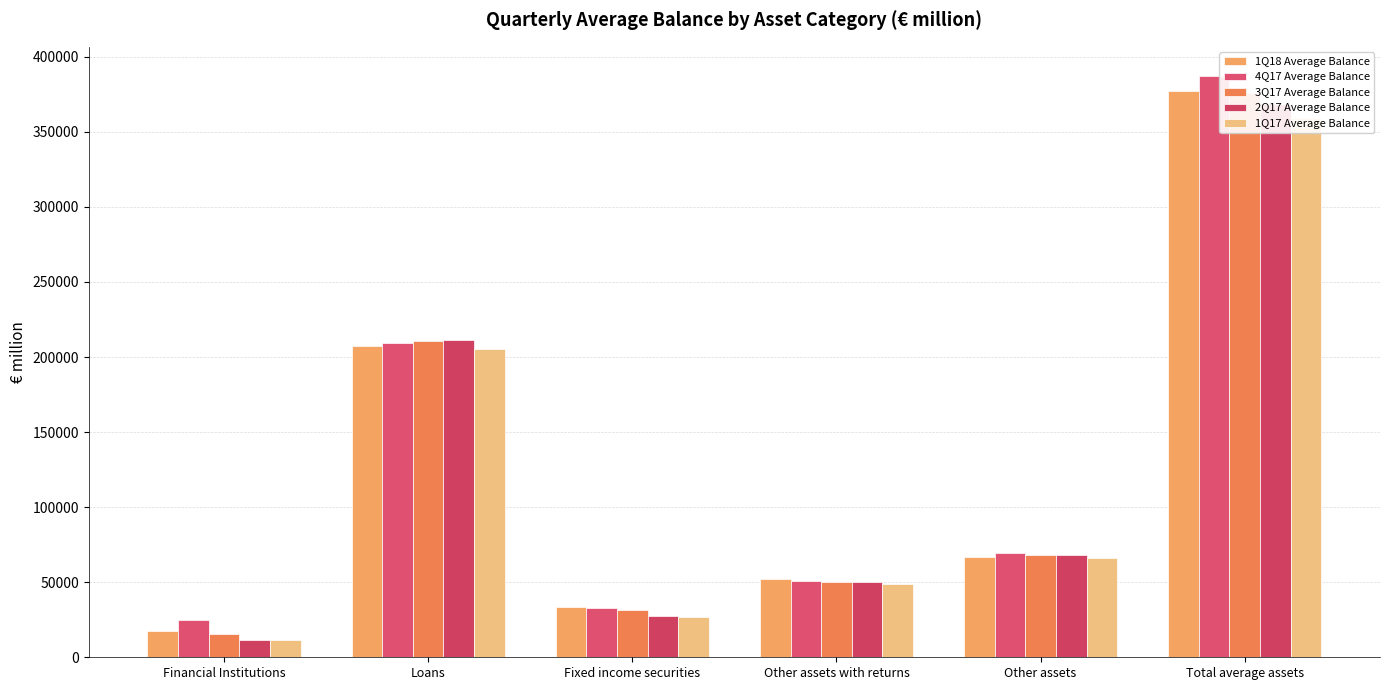

What is the difference between the maximum and second lowest values in the 1Q18 Average Balance series?

343983